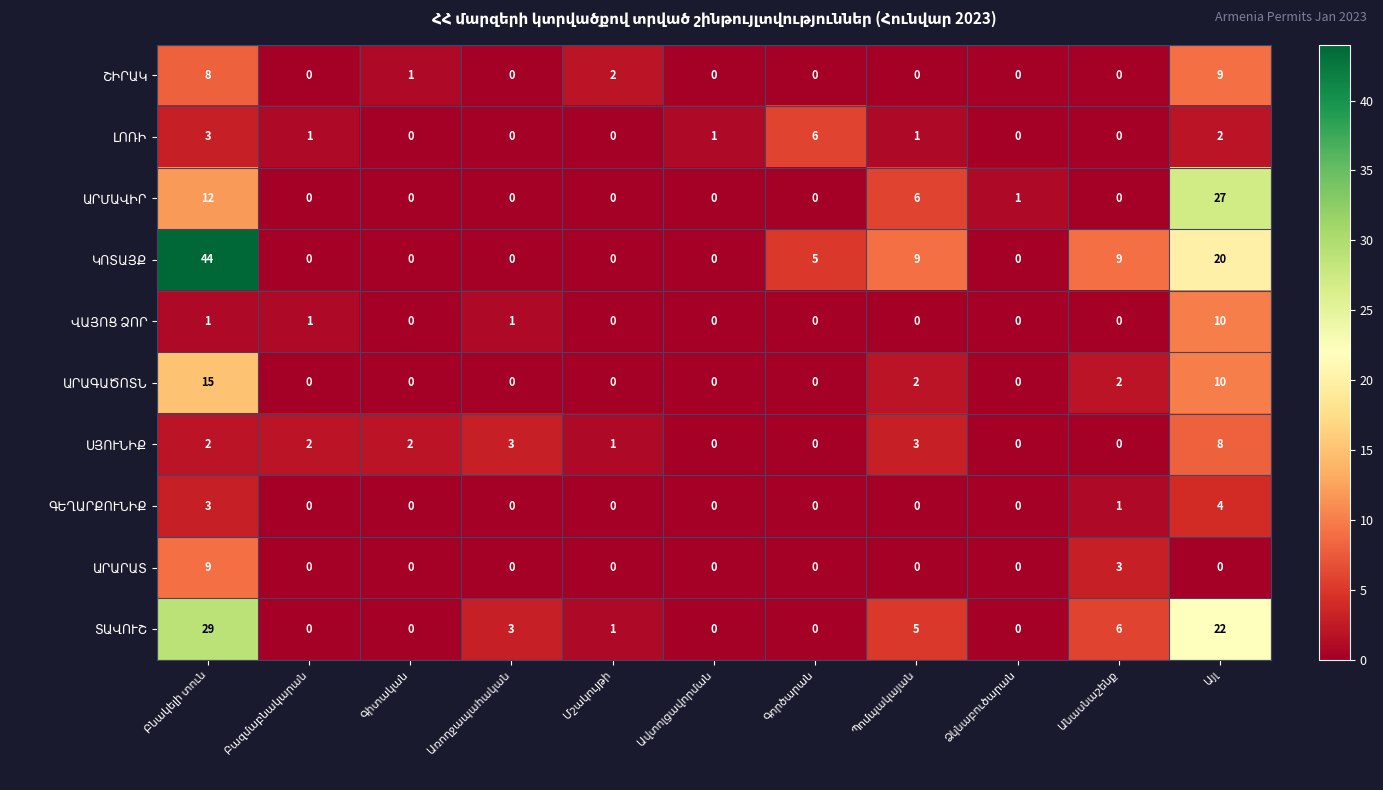

Which has a higher value, Ձկնաբուծարան or Բազմաբնակարան?

Ձկնաբուծարան